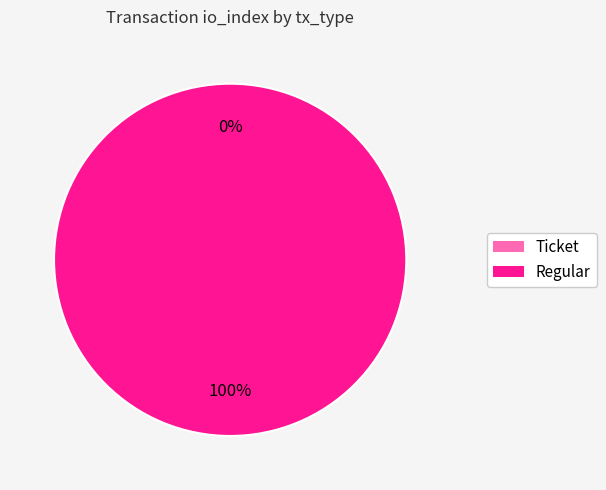

To the nearest percent, what is the difference between the largest and smallest slice percentages?

100%